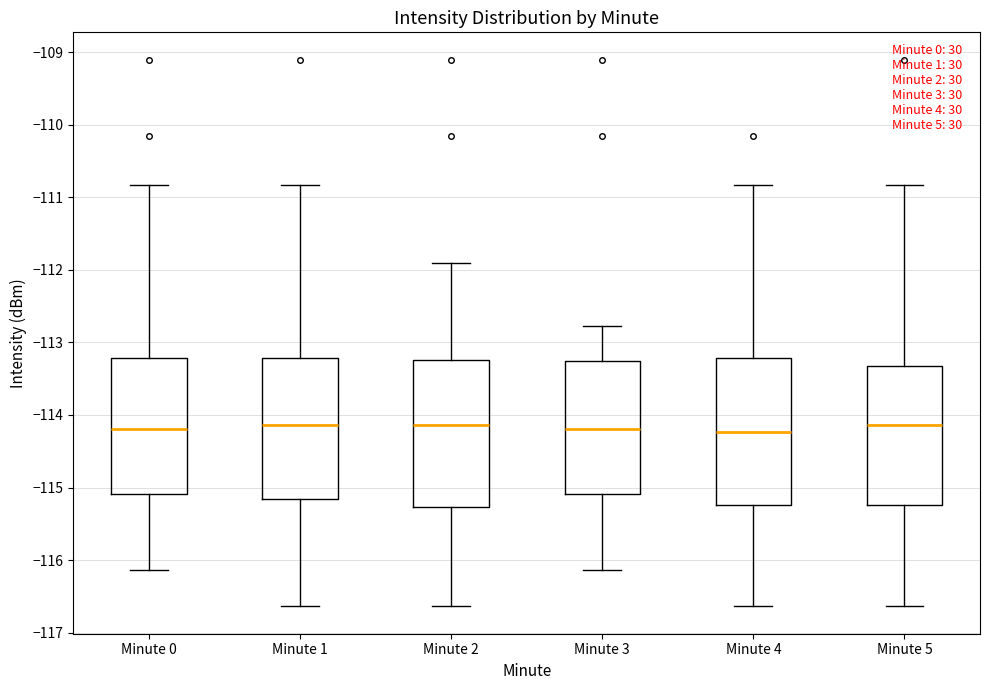

Reading left to right, transcribe this box plot: for each box, give where its median line is, the range the box spans, and where its two whiskers end, as read against the y-axis. The values are not printed on the chart, so give them approximately, as read against the axis.

Minute 0: median -114.2, box -115.1 to -113.2, whiskers -116.1 to -110.8
Minute 1: median -114.1, box -115.2 to -113.2, whiskers -116.6 to -110.8
Minute 2: median -114.1, box -115.3 to -113.2, whiskers -116.6 to -111.9
Minute 3: median -114.2, box -115.1 to -113.3, whiskers -116.1 to -112.8
Minute 4: median -114.2, box -115.2 to -113.2, whiskers -116.6 to -110.8
Minute 5: median -114.1, box -115.2 to -113.3, whiskers -116.6 to -110.8